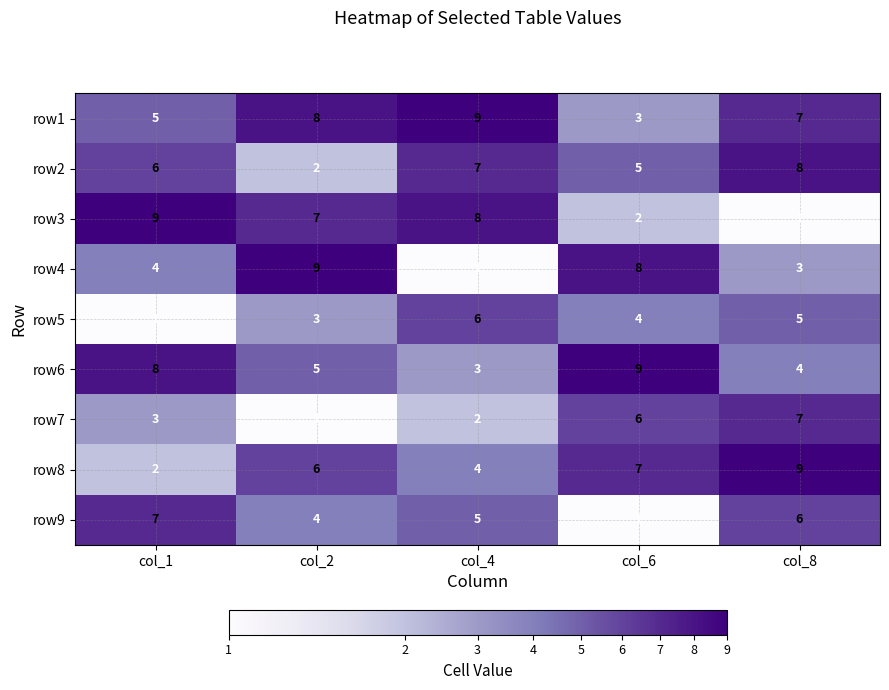

Rank the series at col_1 from lowest to highest value.

row5, row8, row7, row4, row1, row2, row9, row6, row3